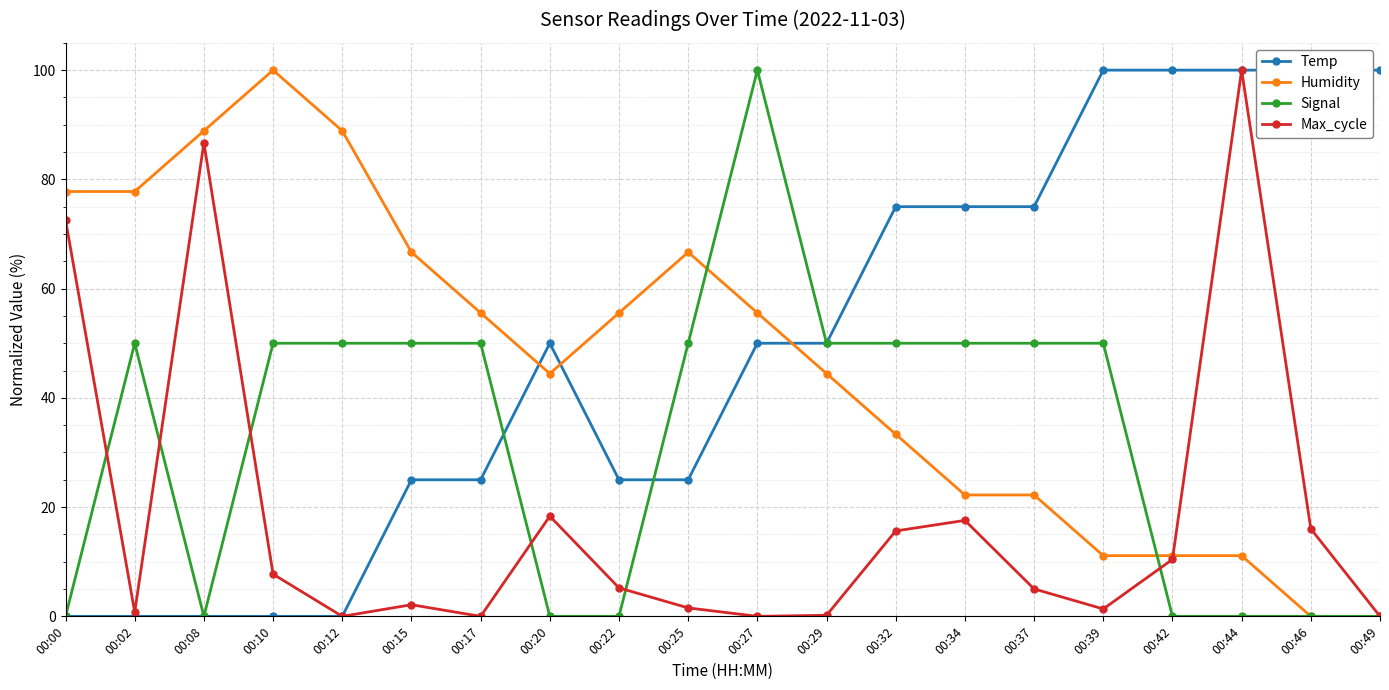

How many values in the Signal series exceed 50?

1